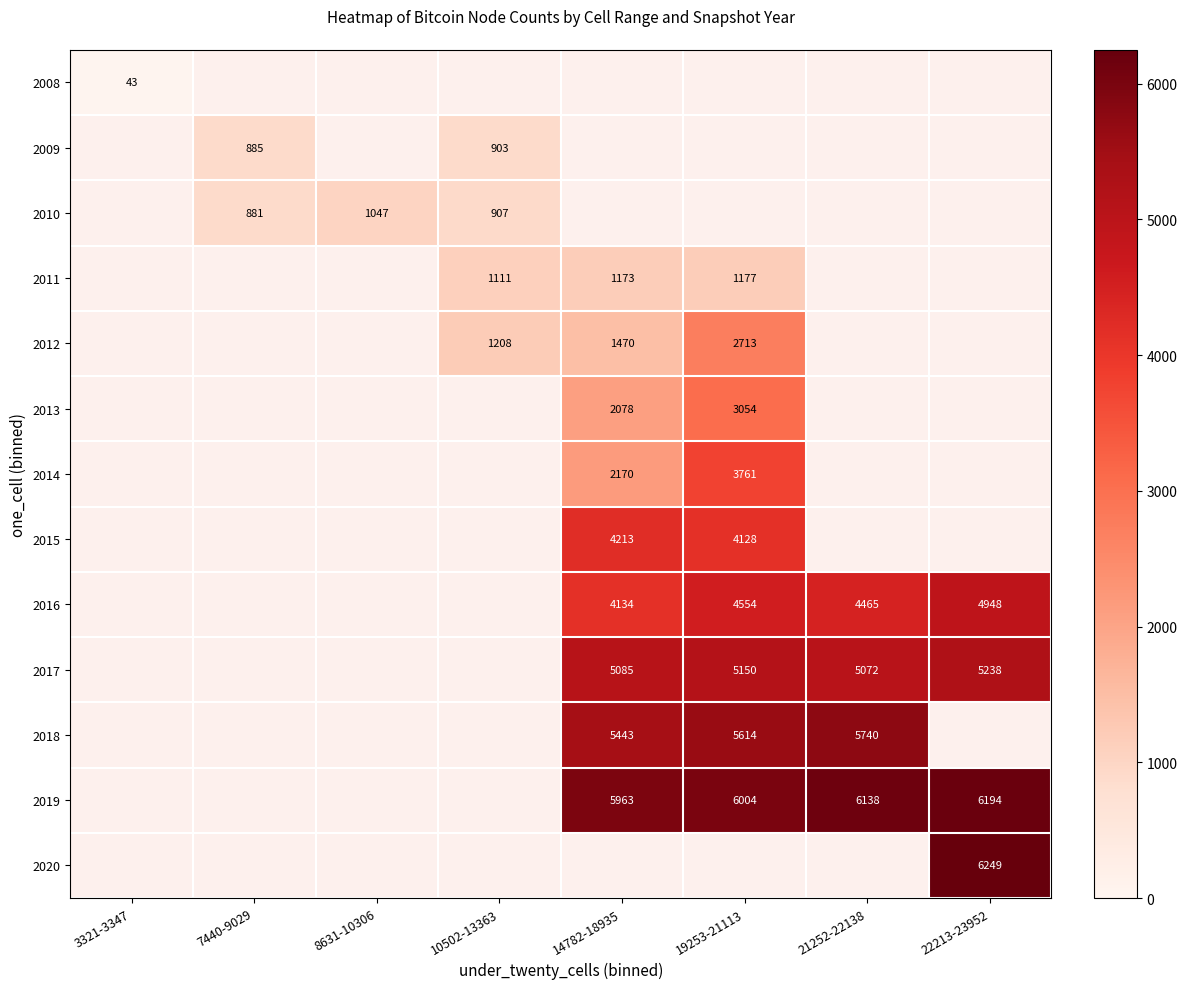

True or false: 2009 has a value of 411.0 at 7440-9029.

False